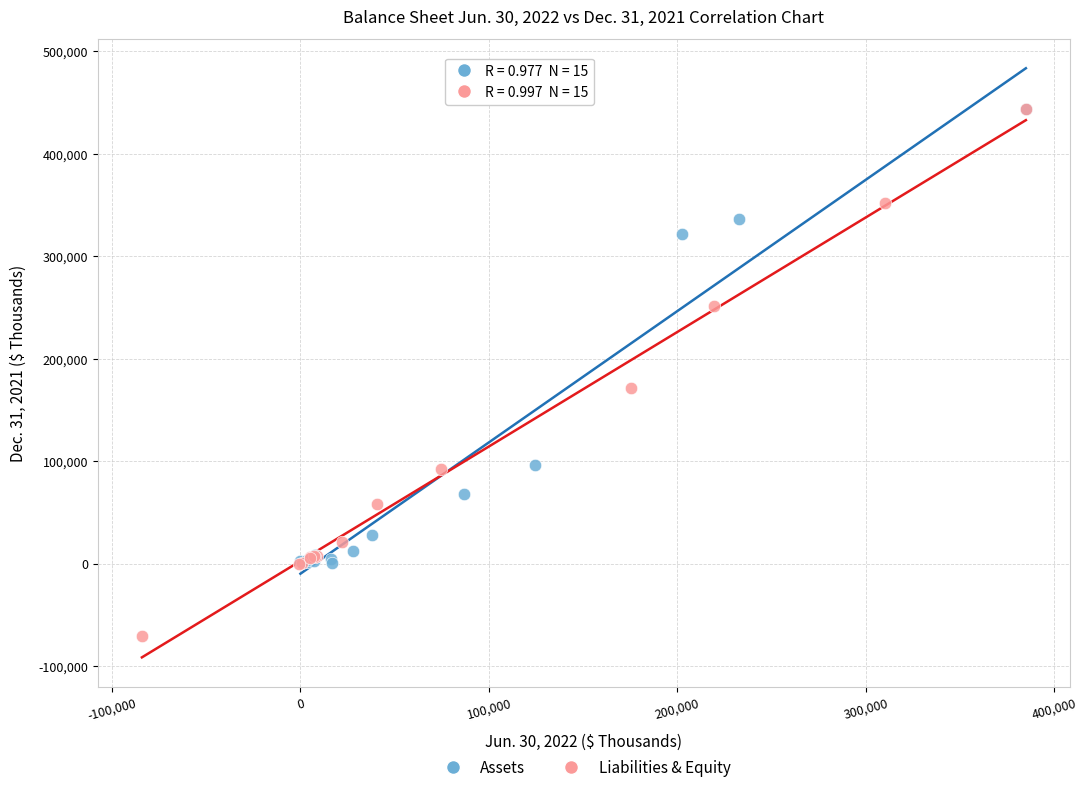

Which series contains the lowest Y value?

Liabilities & Equity